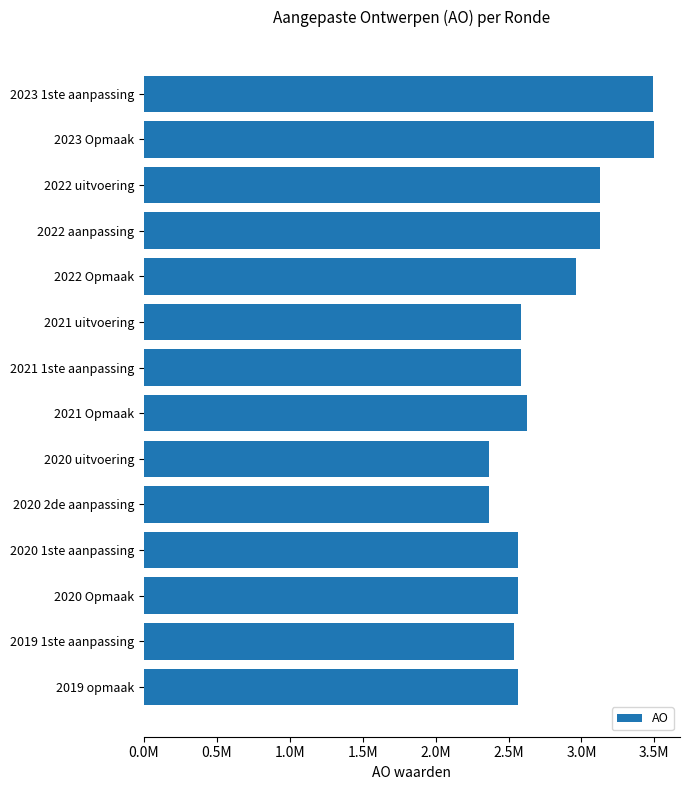

Does the chart contain any negative values?

No